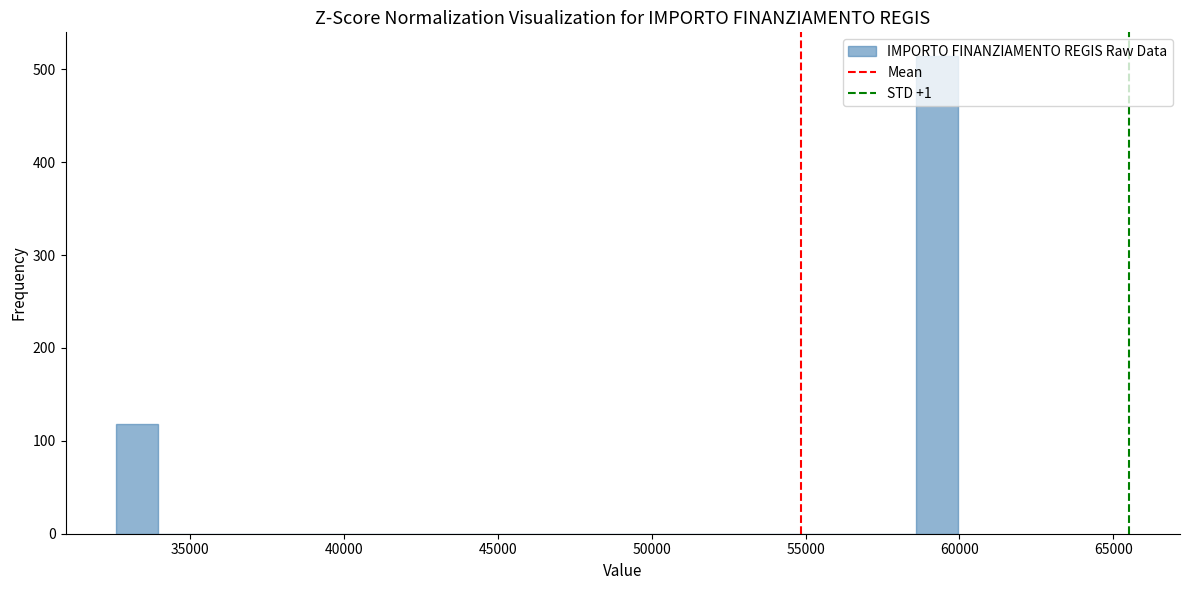

Around what value on the x-axis is the tallest bar? Give the approximate position of its centre, as read against the axis.

59500